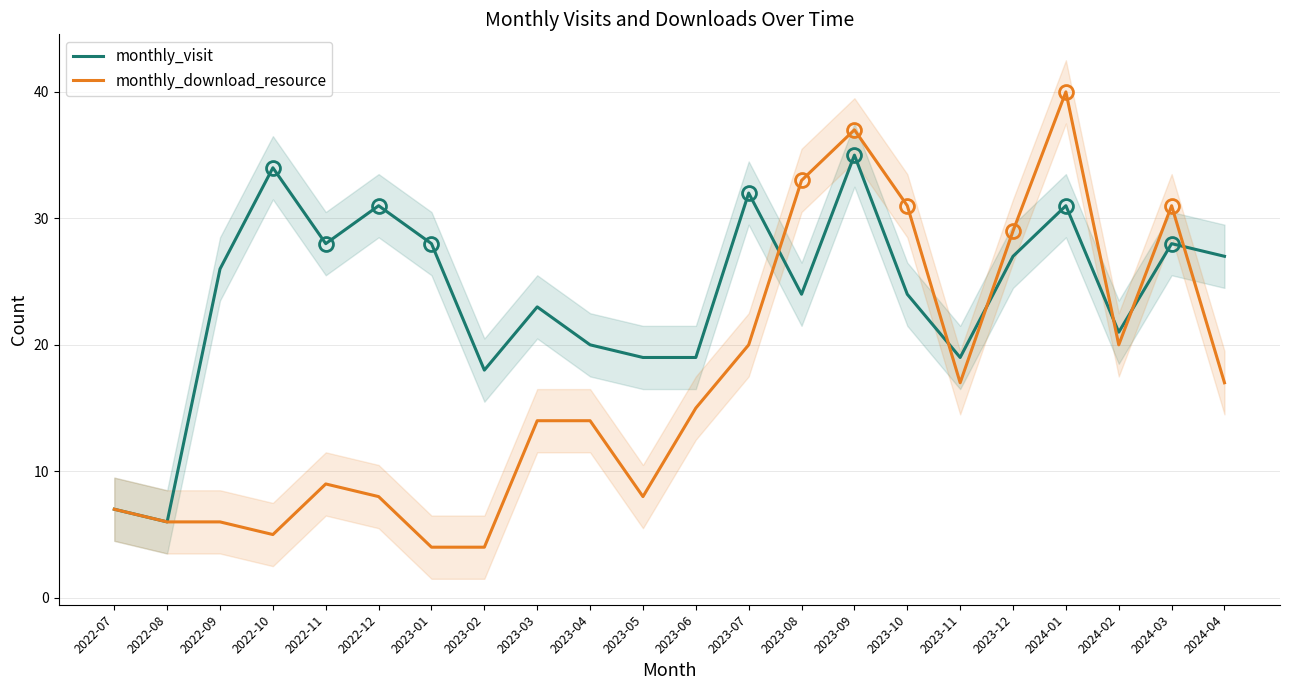

What position from the left is 2024-03?

21